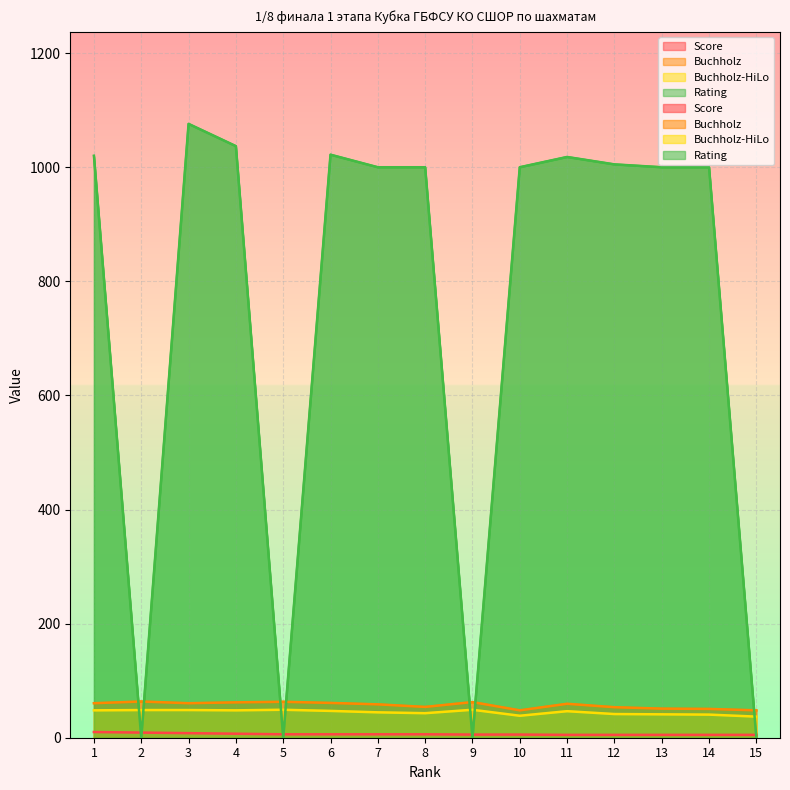

Reading left to right, extract all data points from this chart.

Score: 1=10.0	2=9.0	3=8.0	4=7.0	5=6.0	6=6.0	7=6.0	8=6.0	9=5.5	10=5.5	11=5.0	12=5.0	13=5.0	14=5.0	15=5.0
Buchholz: 1=60.5	2=63.5	3=60.5	4=62.0	5=63.0	6=61.0	7=58.5	8=54.0	9=62.5	10=48.0	11=59.5	12=53.5	13=51.0	14=50.5	15=48.0
Buchholz-HiLo: 1=48.0	2=48.5	3=48.5	4=48.0	5=49.0	6=47.0	7=44.5	8=43.0	9=49.0	10=38.5	11=46.5	12=41.5	13=41.0	14=40.5	15=37.0
Rating: 1=1020.0	2=0.0	3=1076.0	4=1037.0	5=0.0	6=1022.0	7=1000.0	8=1000.0	9=0.0	10=1000.0	11=1018.0	12=1005.0	13=1000.0	14=1000.0	15=0.0